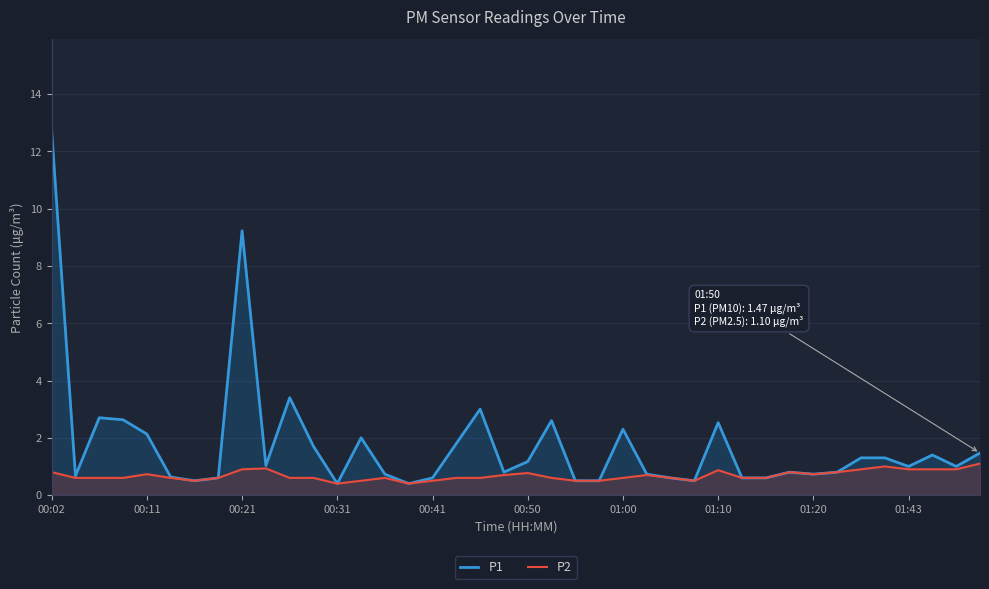

The P1 series shows 1.6 at 01:43. True or false?

False